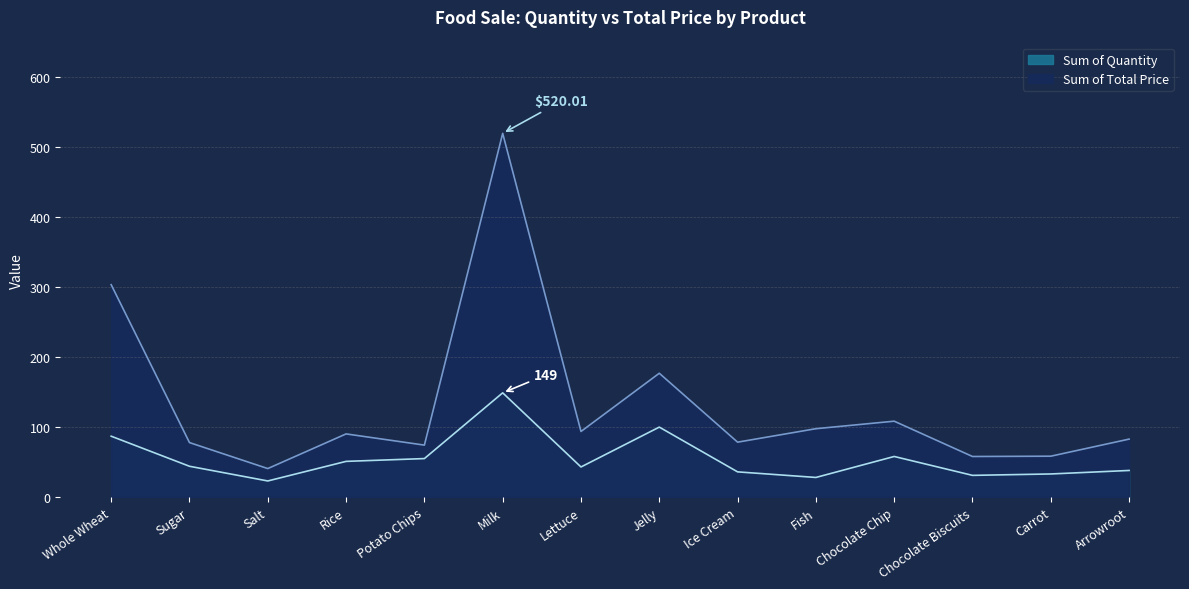

Where is the first local maximum for Sum of Total Price?

Rice